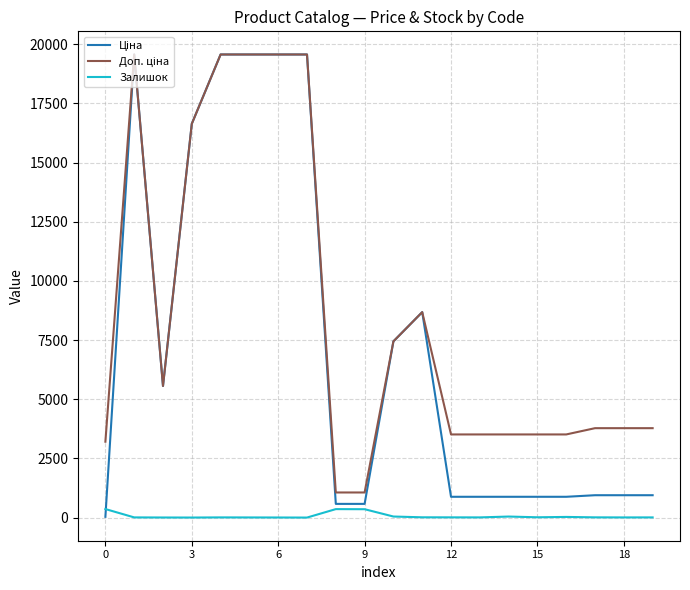

What is the maximum value shown in the chart?

19564.9